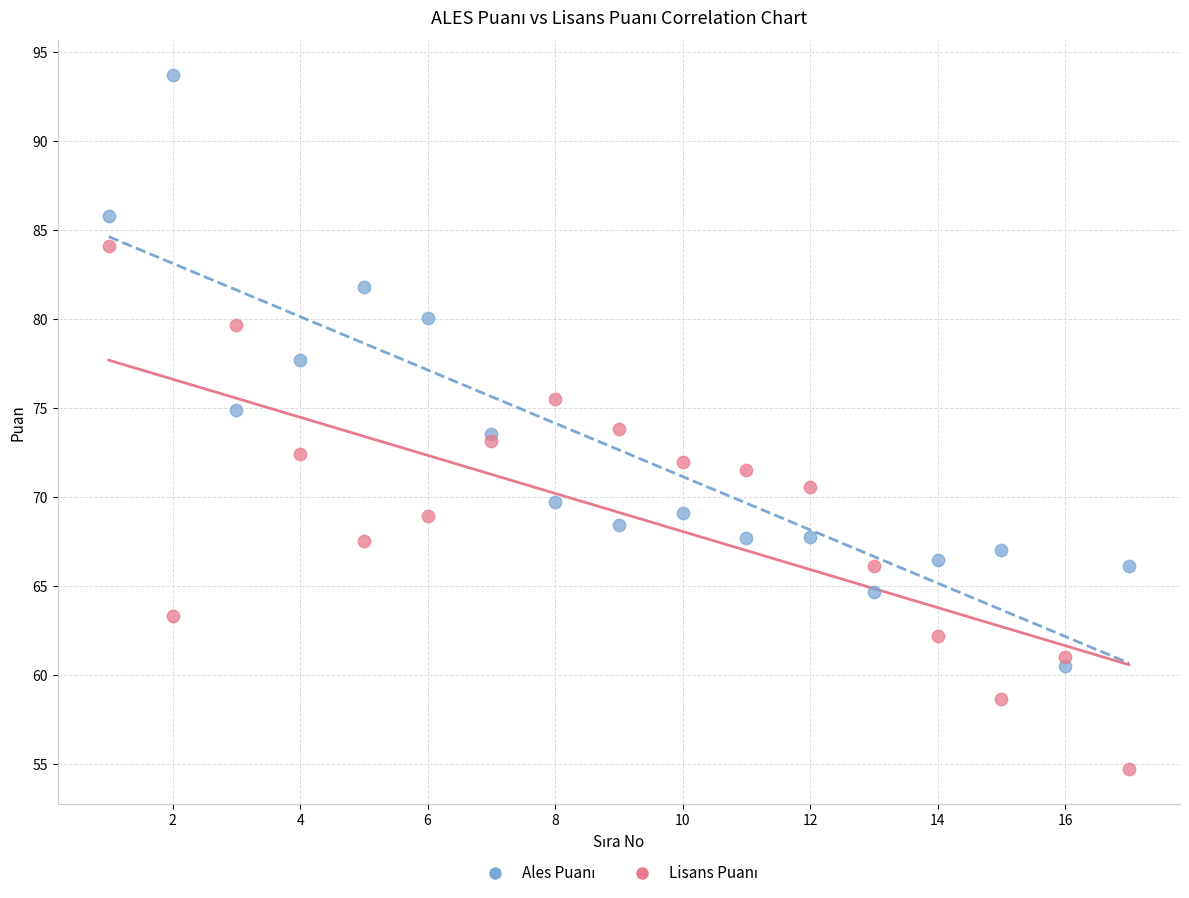

What is the X range (max minus min) for the scatter plot?

16.0